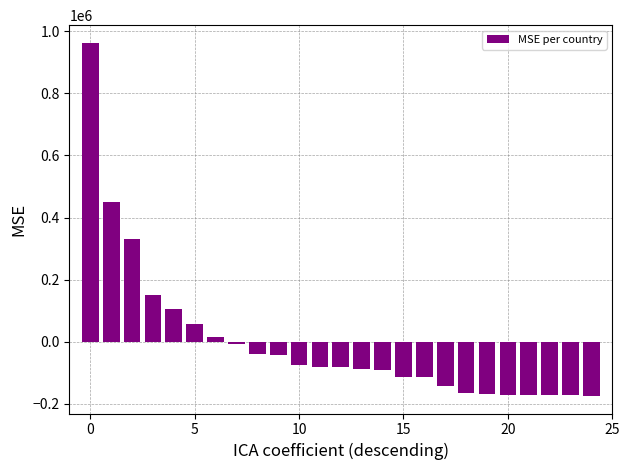

What is the value of the 16th bar from the left?

-113185.5